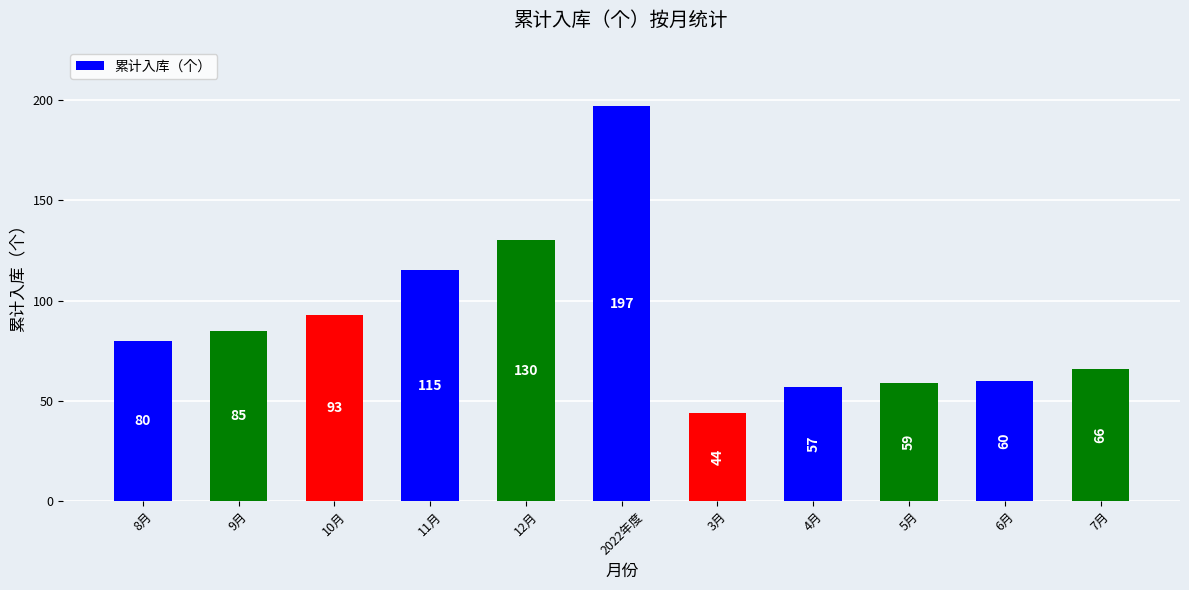

Reading left to right, what are all the values shown in this chart?

80	85	93	115	130	197	44	57	59	60	66